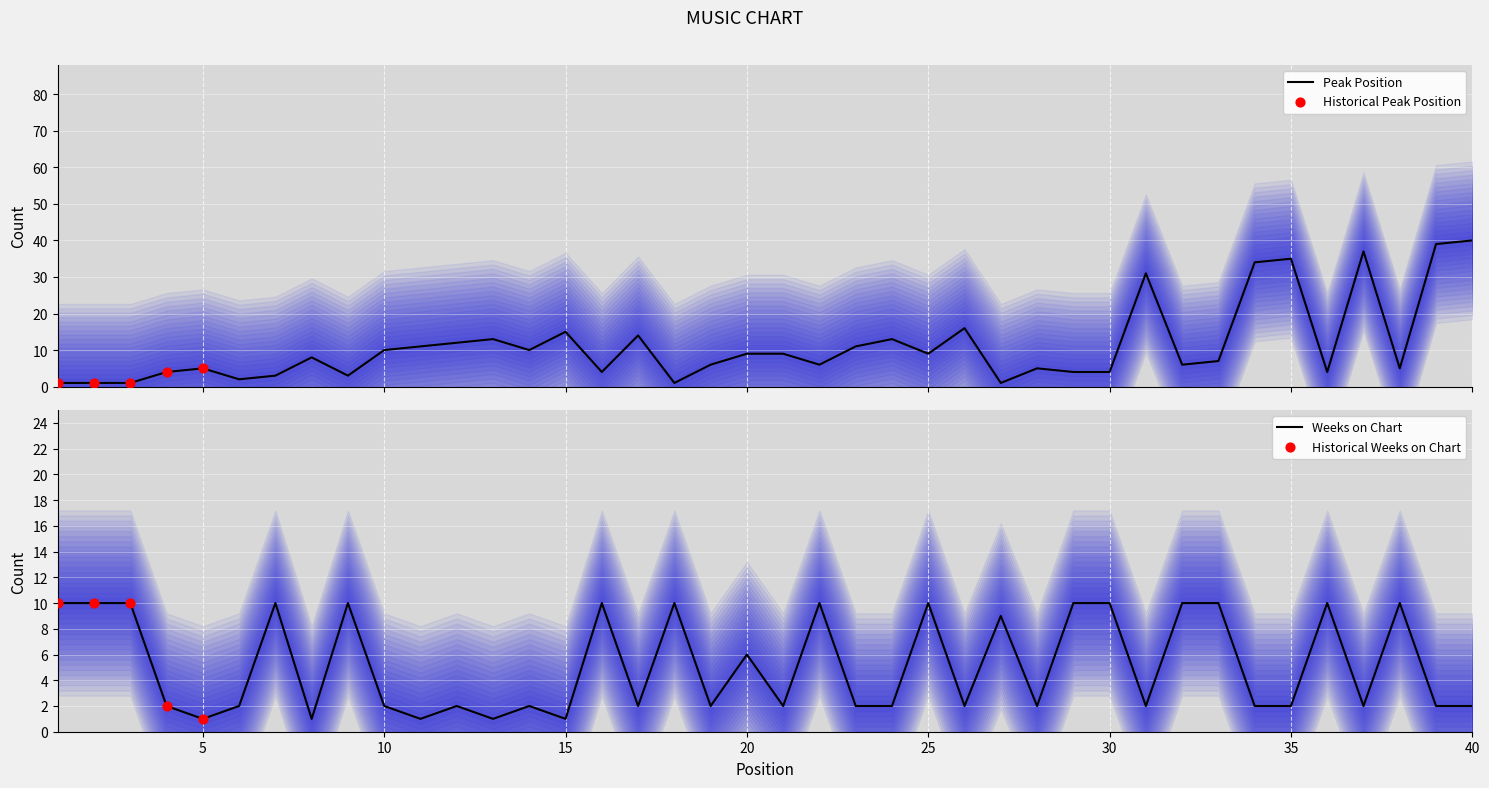

The value of Weeks on Chart at 25 is 13. True or false?

False